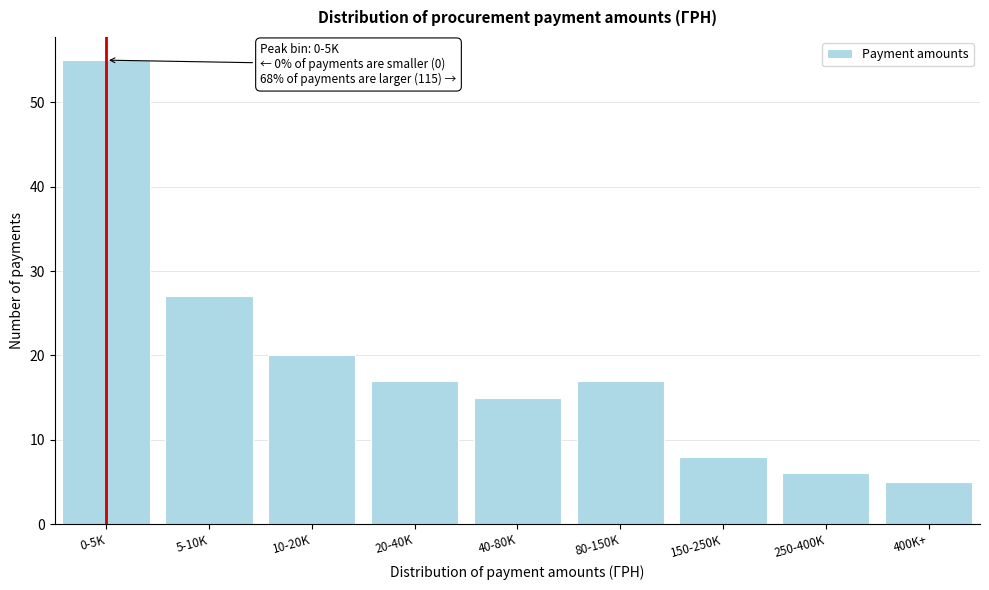

Reading left to right, what are all the values shown in this chart?

0-5K=55	5-10K=27	10-20K=20	20-40K=17	40-80K=15	80-150K=17	150-250K=8	250-400K=6	400K+=5